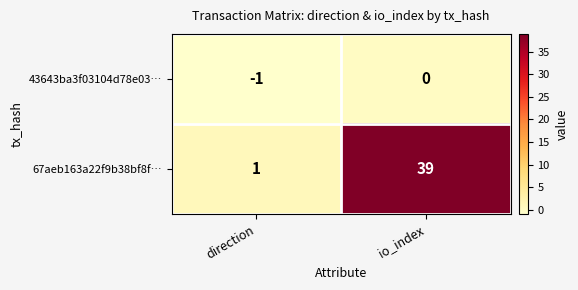

What is the spread (max minus min) of values at io_index?

39